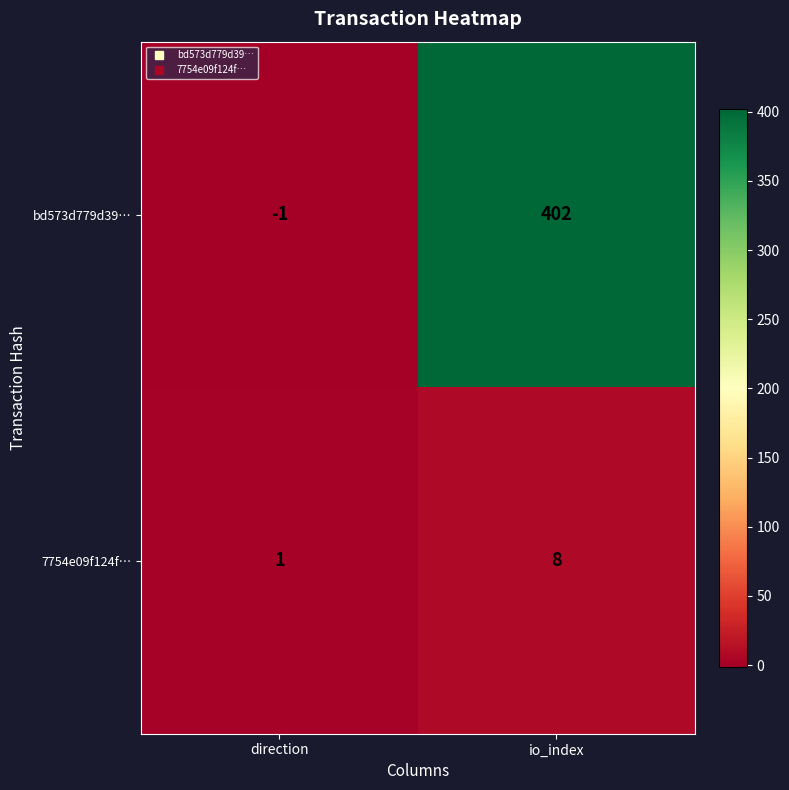

Which series has the largest range (max minus min)?

bd573d779d39…